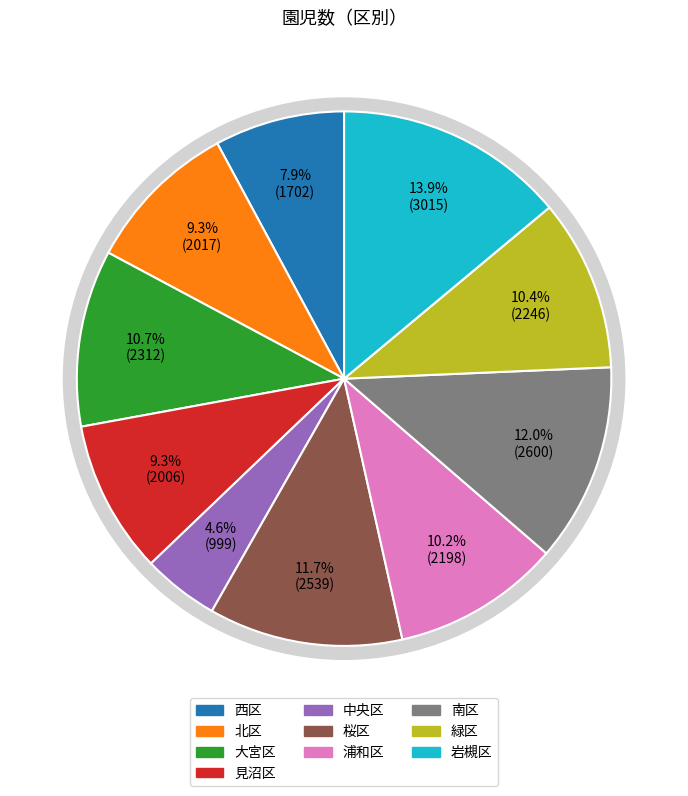

Is 南区 the majority of the pie?

No